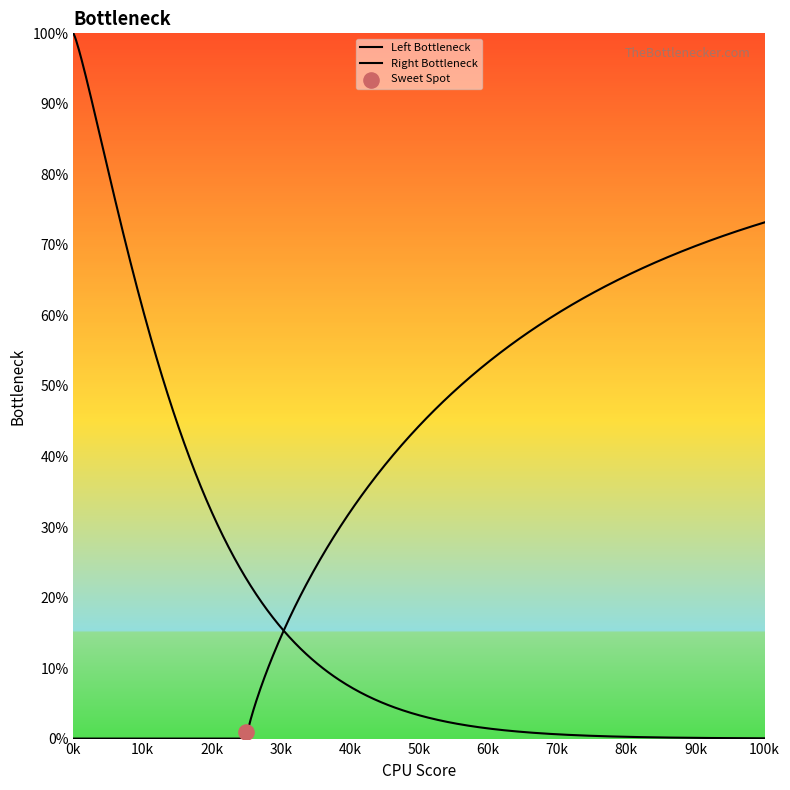

Approximately how many times larger is the value at 2018-01-23 compared to 2018-01-23?

1.0